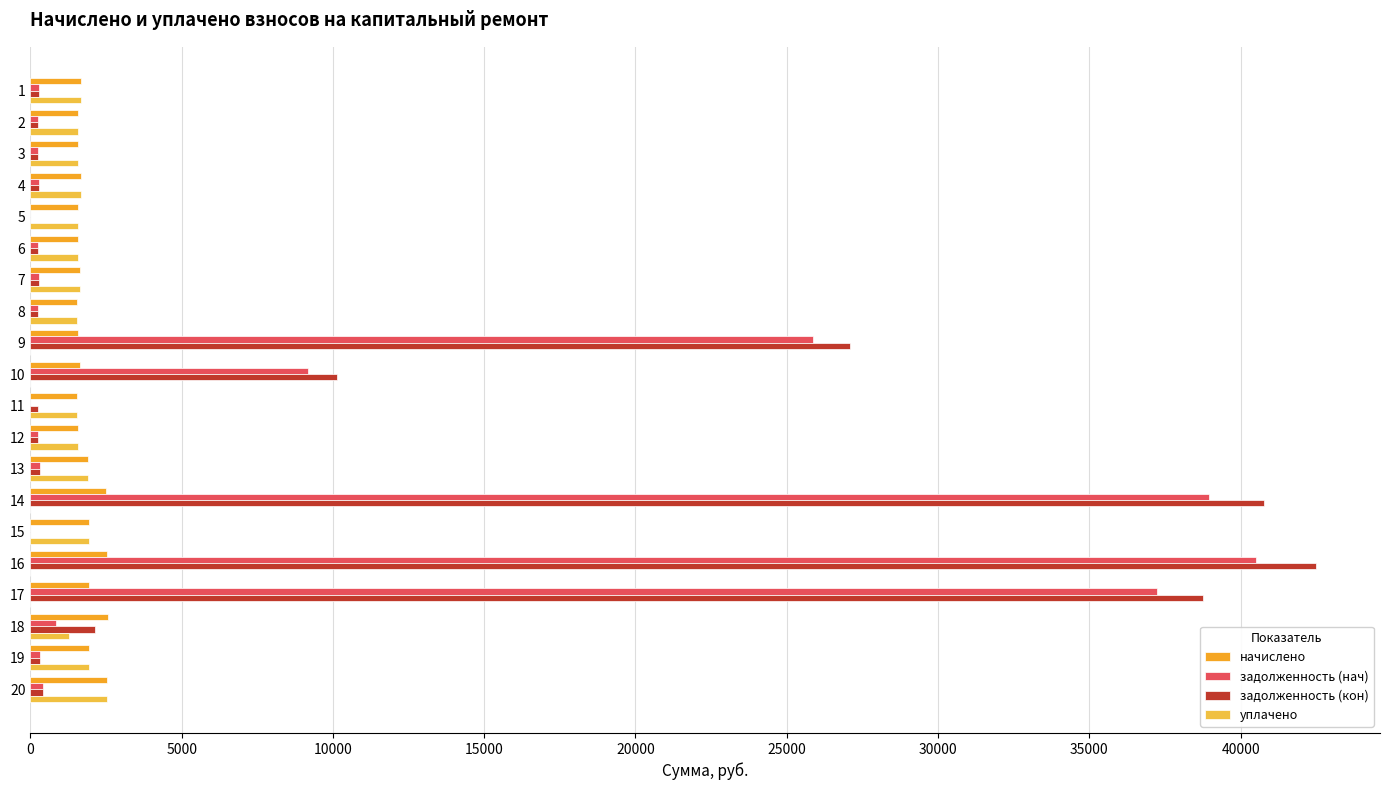

How many values in the задолженность (нач) series exceed 277?

10